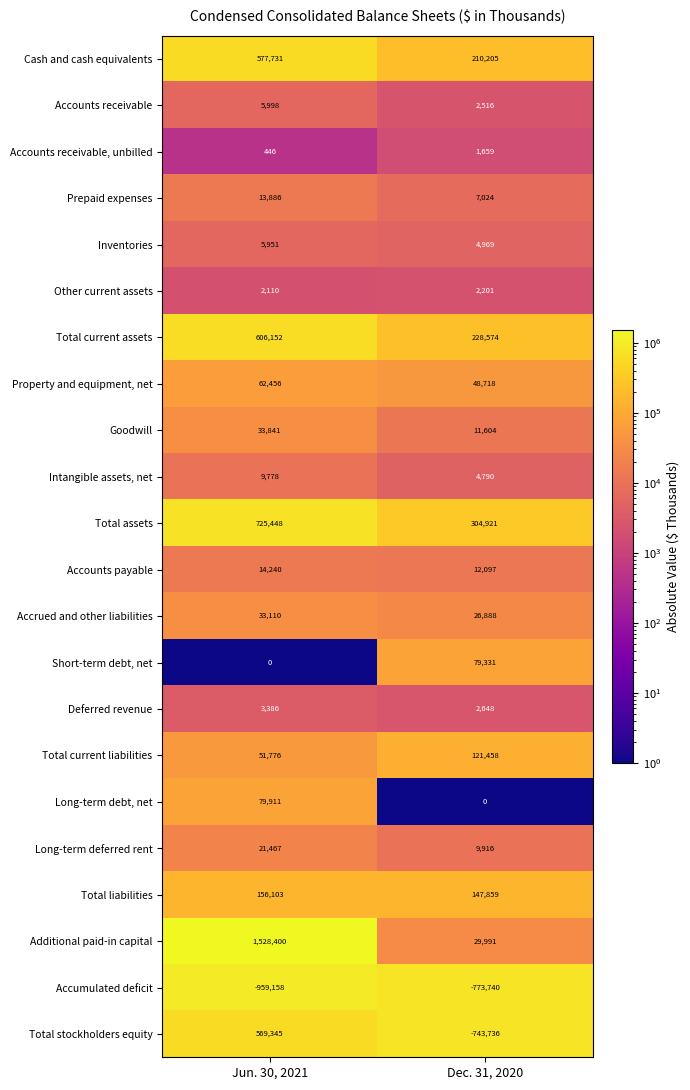

How many data points in Other current assets are less than 2201?

1